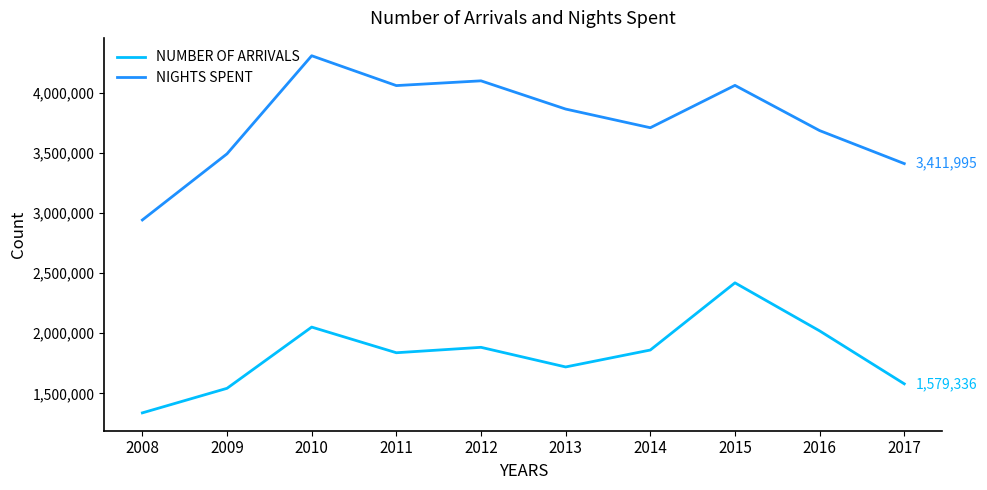

True or false: NIGHTS SPENT has a value of 5401097 at 2012.

False